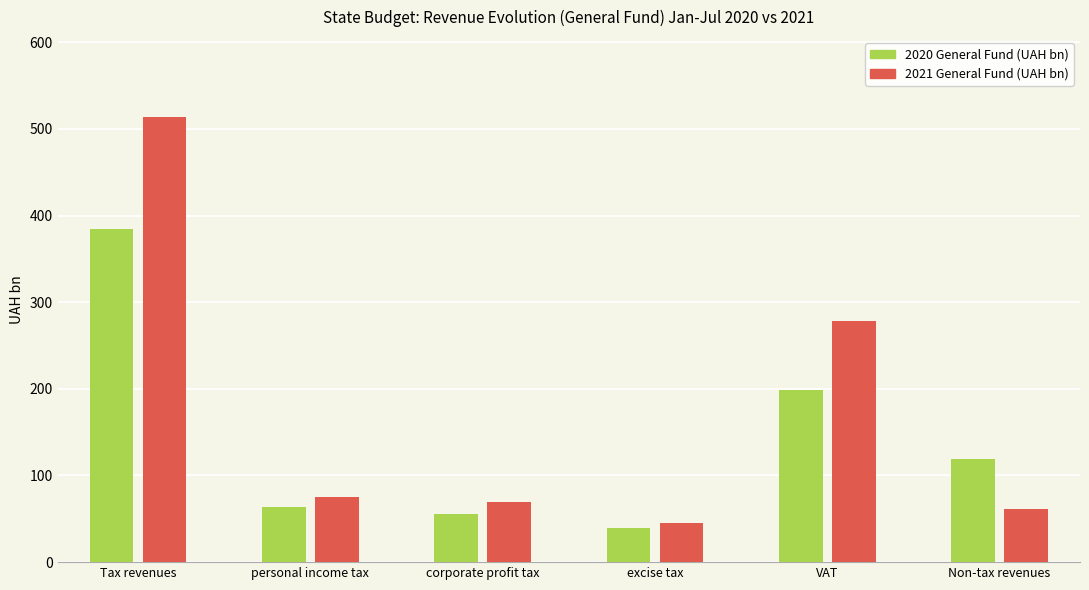

What is the difference between the maximum and minimum values in the 2020 General Fund (UAH bn) series?

344.7